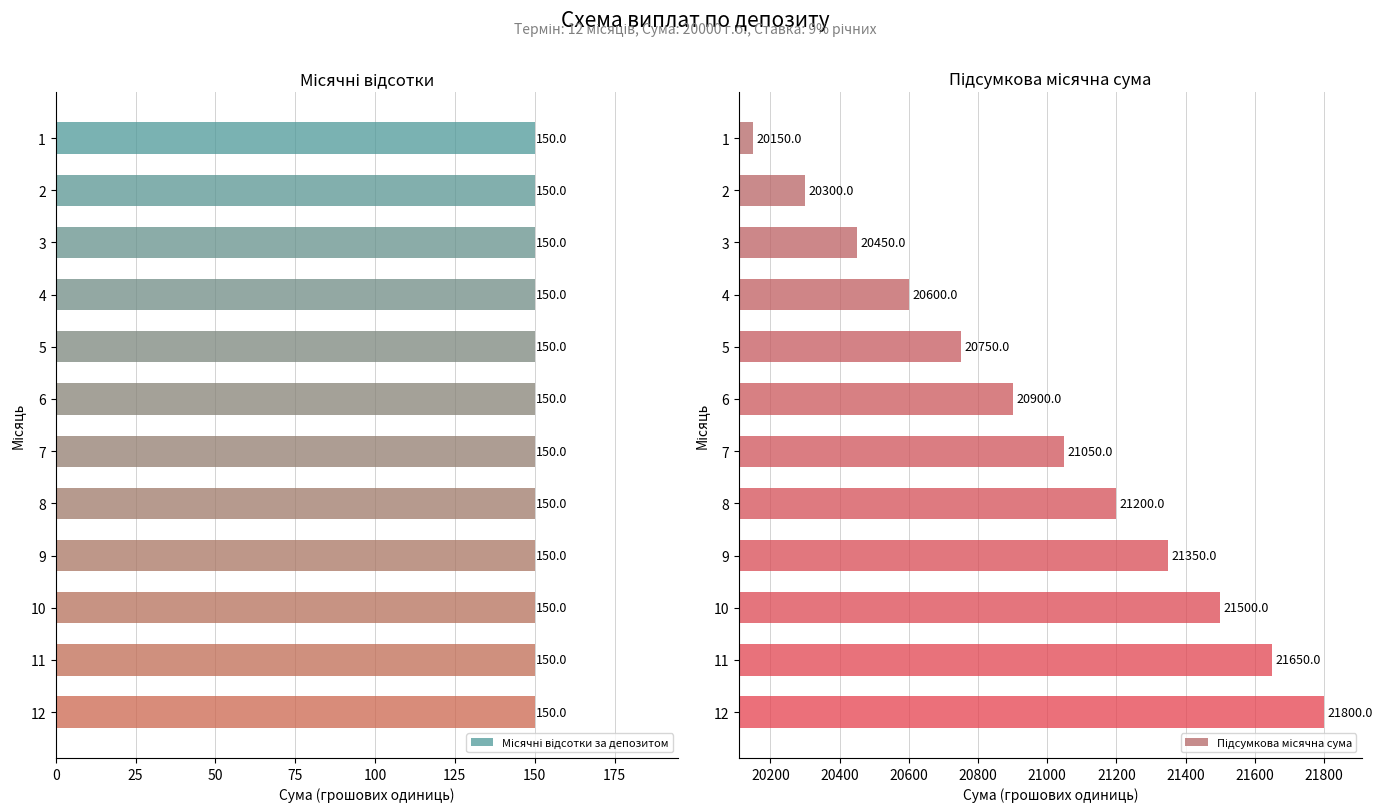

What are all the series names shown in the legend?

Місячні відсотки за депозитом, Підсумкова місячна сума